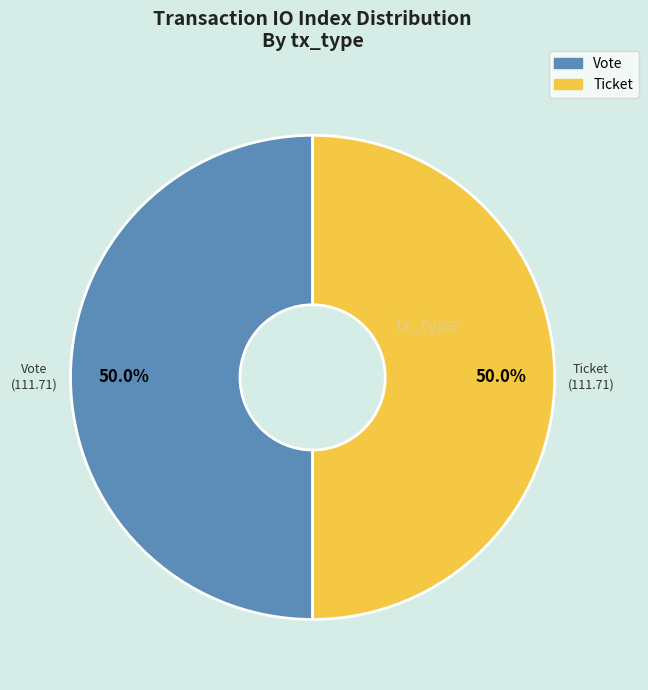

Which slice is the smallest?

Ticket (io_index=0)